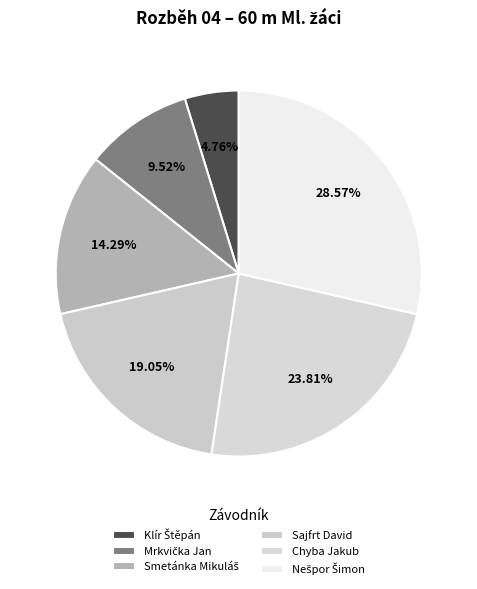

Between Chyba Jakub and Mrkvička Jan, which is larger?

Chyba Jakub